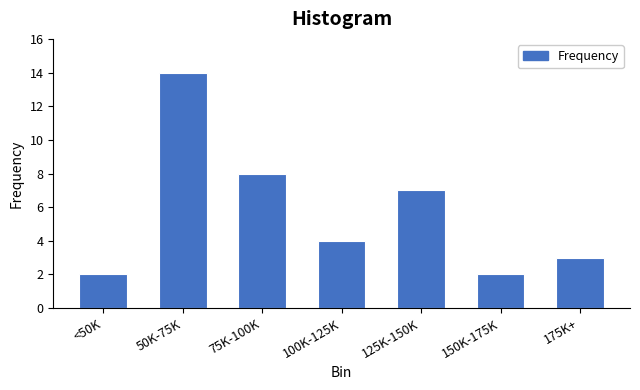

Reading right to left, transcribe all the data shown in this chart.

175K+=3	150K-175K=2	125K-150K=7	100K-125K=4	75K-100K=8	50K-75K=14	<50K=2